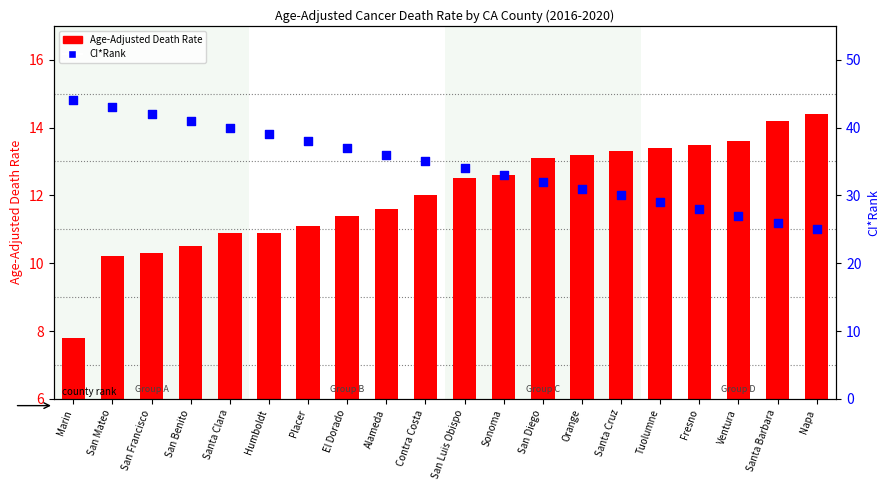

Which series has the widest spread of Y values?

CI*Rank